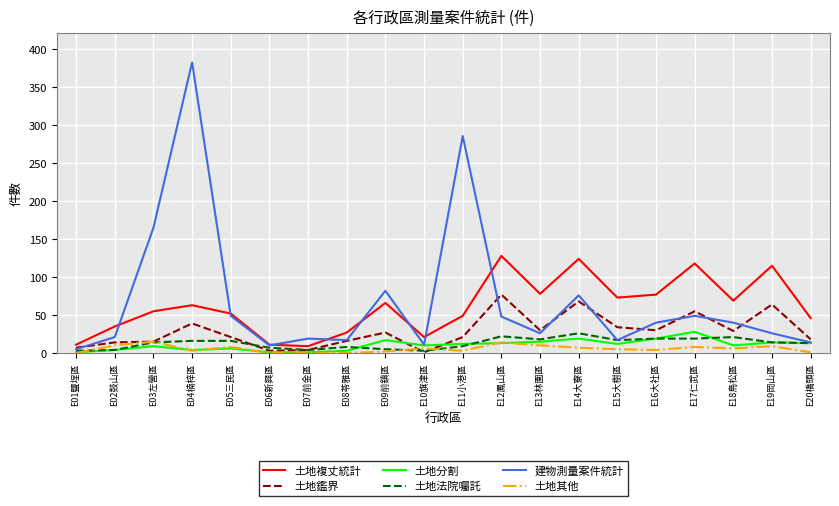

Which series has the largest total across all categories?

建物測量案件統計